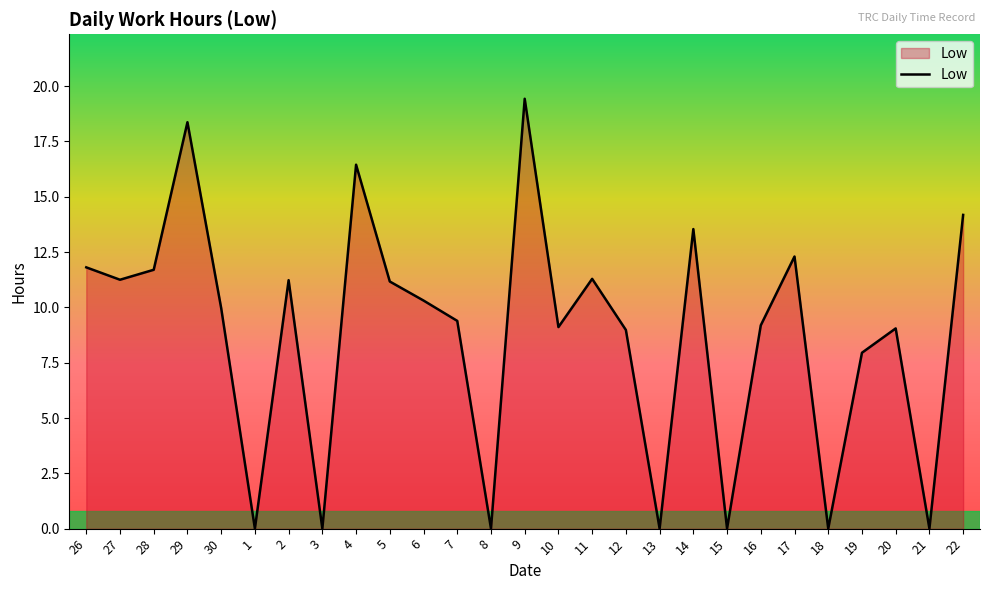

What is the change in value from 11 to 16?

-2.1